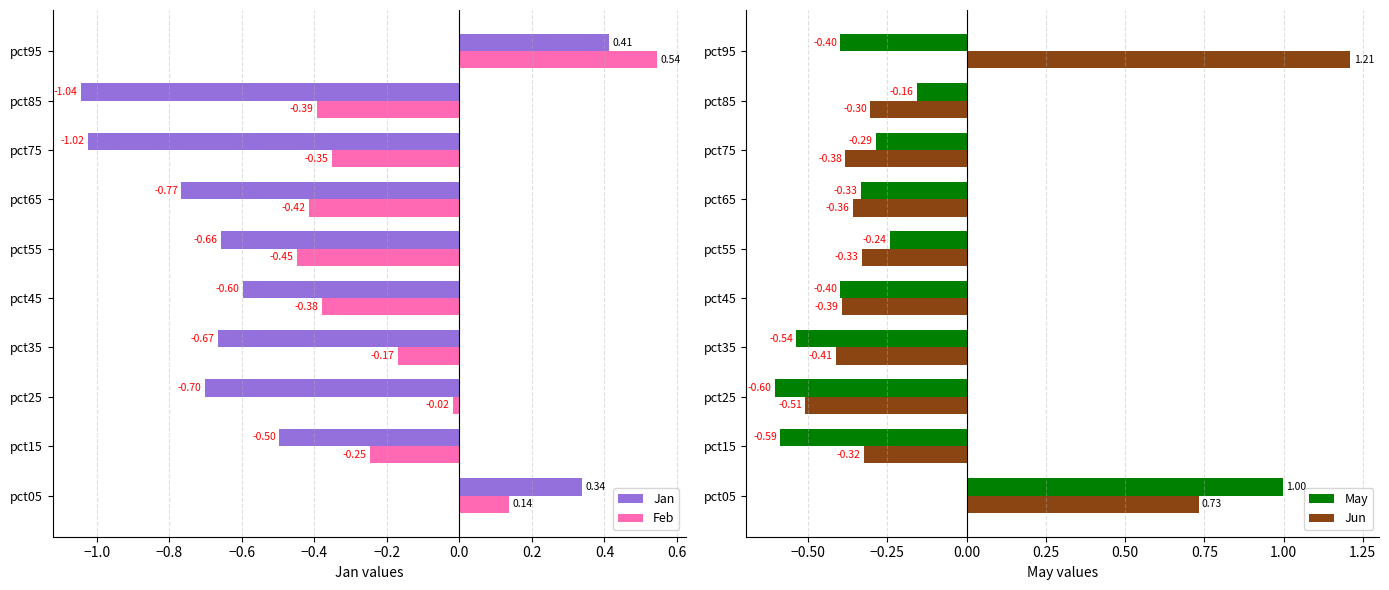

What is the lowest value of the Feb series?

-0.4